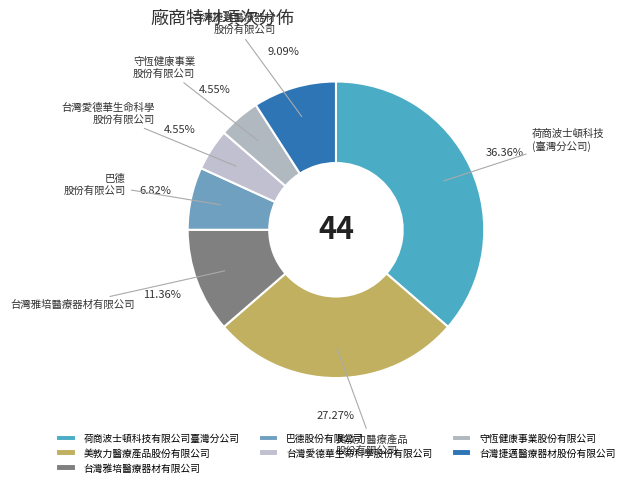

Which category has the biggest portion of the pie?

荷商波士頓科技有限公司臺灣分公司